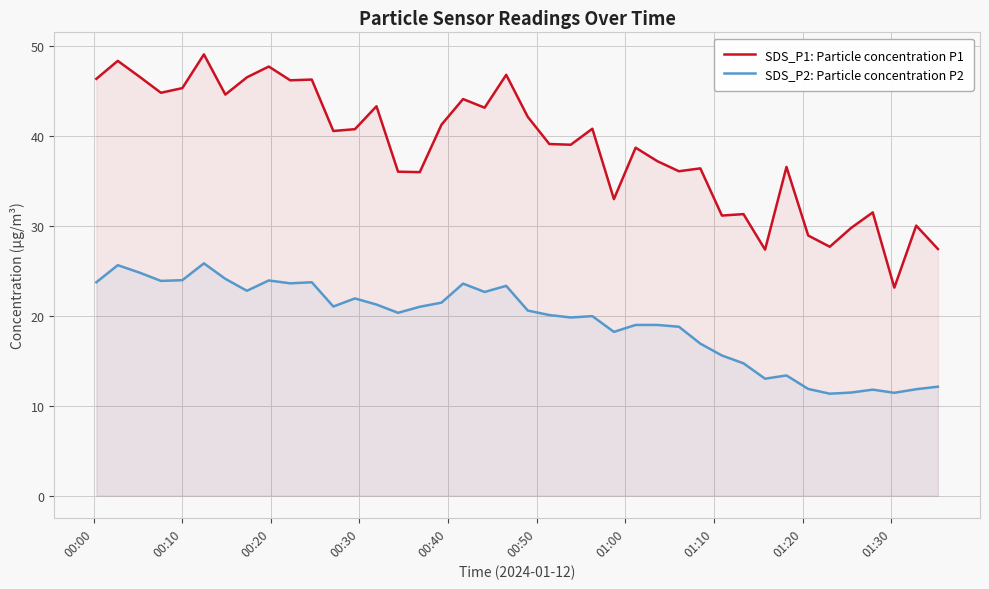

True or false: SDS_P1: Particle concentration P1 and SDS_P2: Particle concentration P2 cross at least once.

False